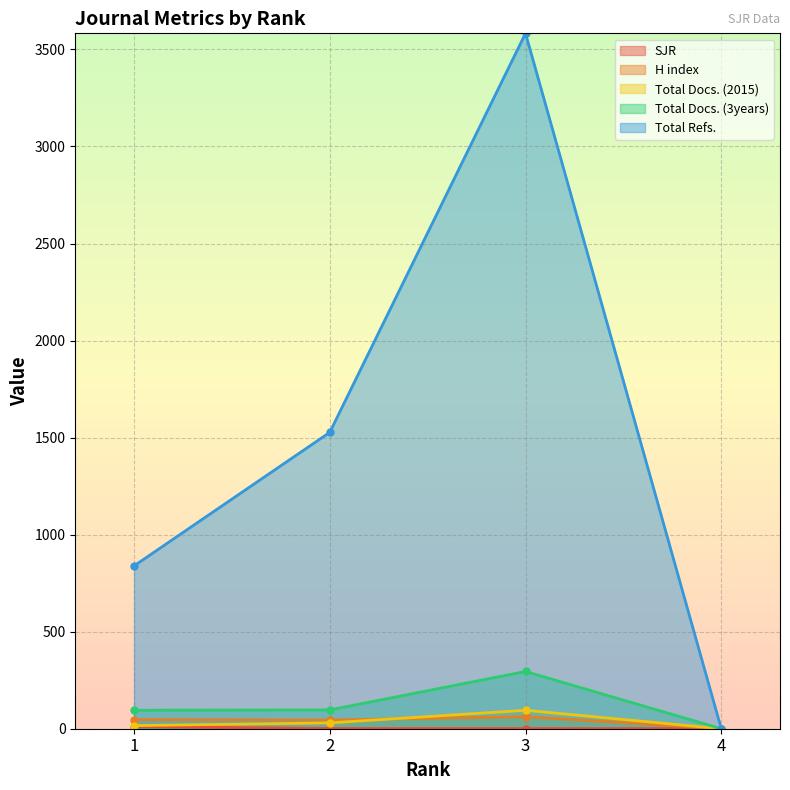

Reading left to right, what are all the values shown in this chart?

SJR: 1=11.0	2=1.0	3=0.8	4=0.8
H index: 1=47.0	2=45.0	3=62.0	4=0.0
Total Docs. (2015): 1=16.0	2=30.0	3=95.0	4=0.0
Total Docs. (3years): 1=95.0	2=97.0	3=295.0	4=0.0
Total Refs.: 1=839.0	2=1527.0	3=3583.0	4=0.0